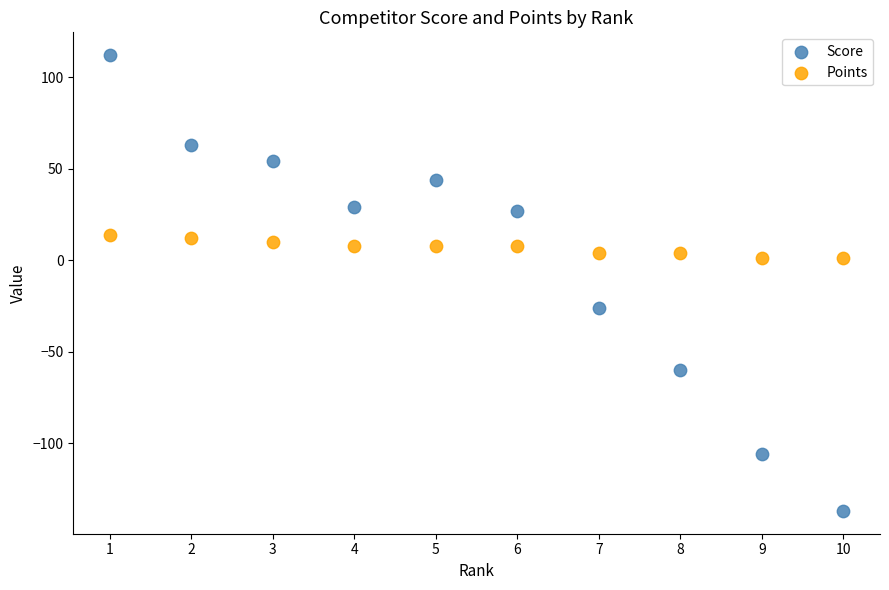

Which series has the largest Y range (max minus min)?

Score